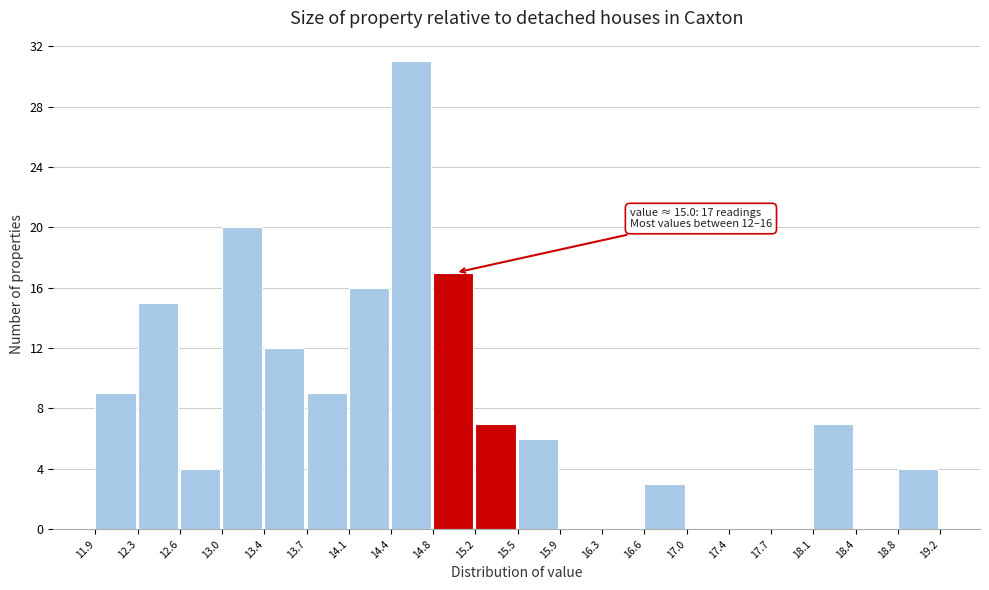

Over which range of the x-axis is the bar tallest?

14.4 to 14.8